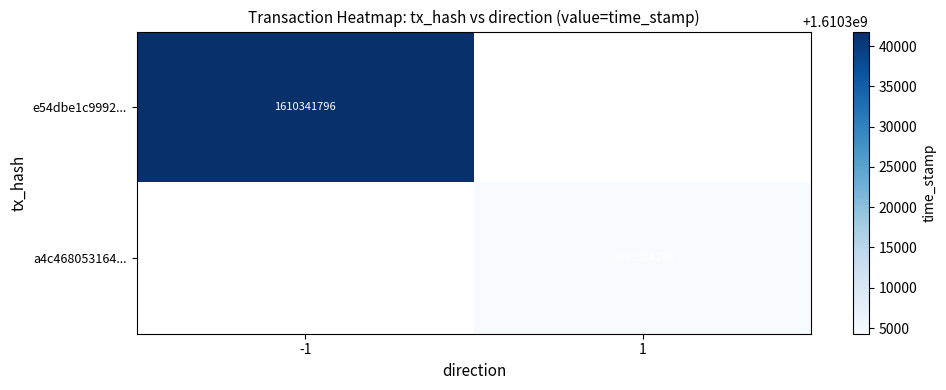

The value of e54dbe1c9992... at -1 is 1610341796. True or false?

True